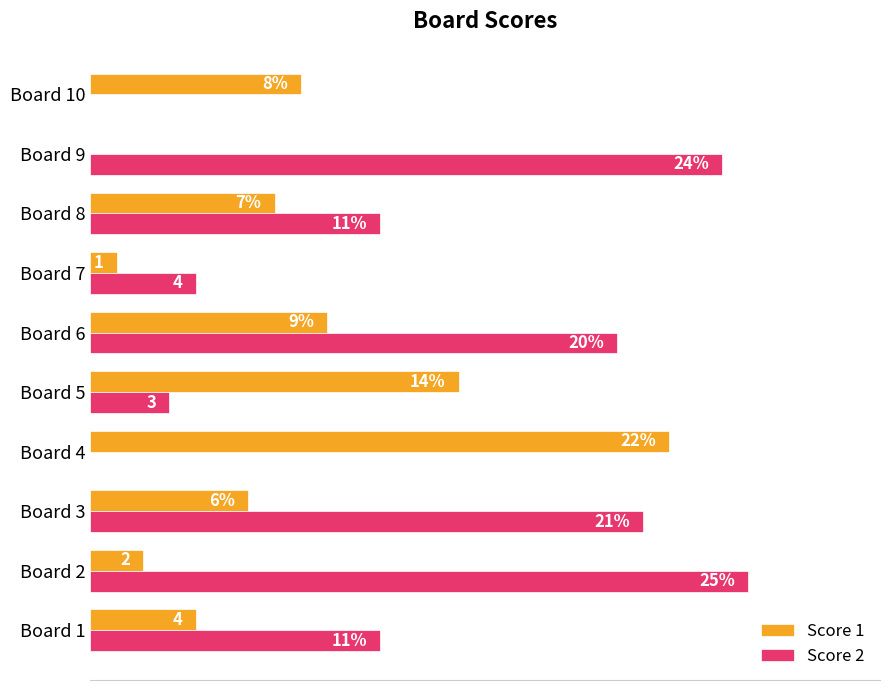

At which category is the sum across all series the highest?

Board 6